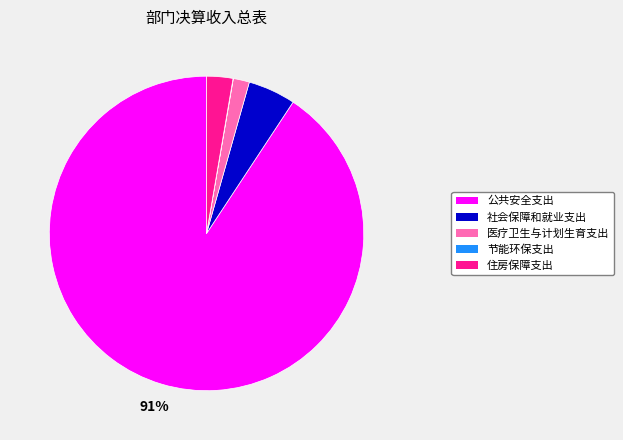

True or false: 社会保障和就业支出 accounts for 5% of the total.

True